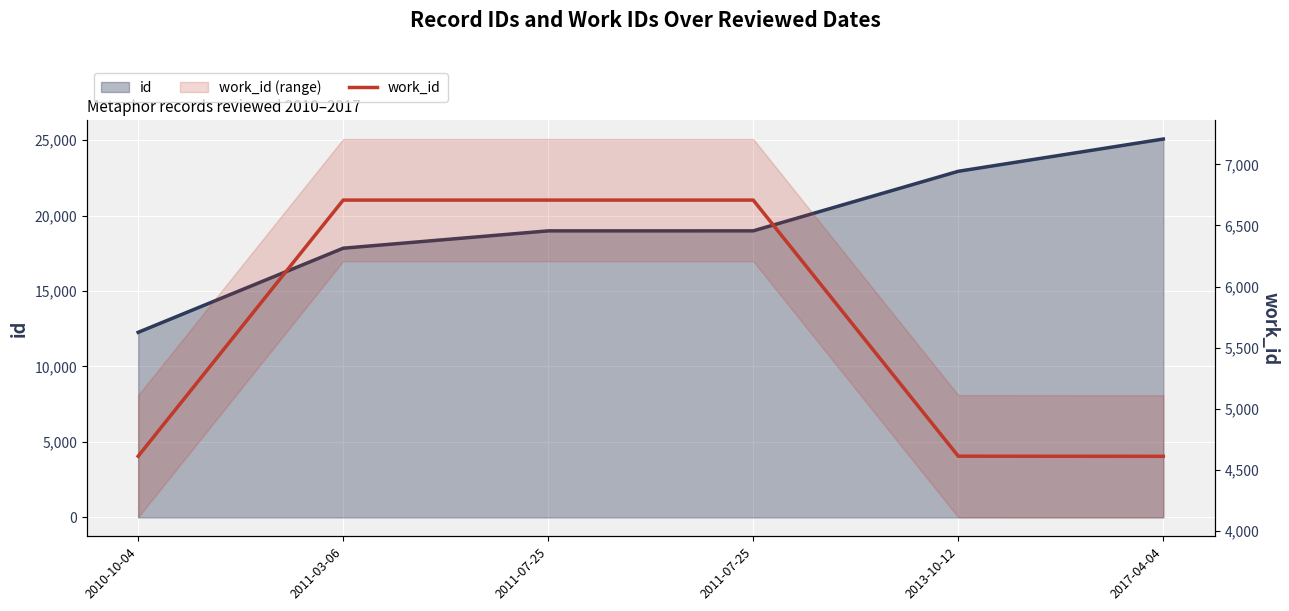

What value does the work_id series have at 2011-07-25, to the nearest 100?

6700